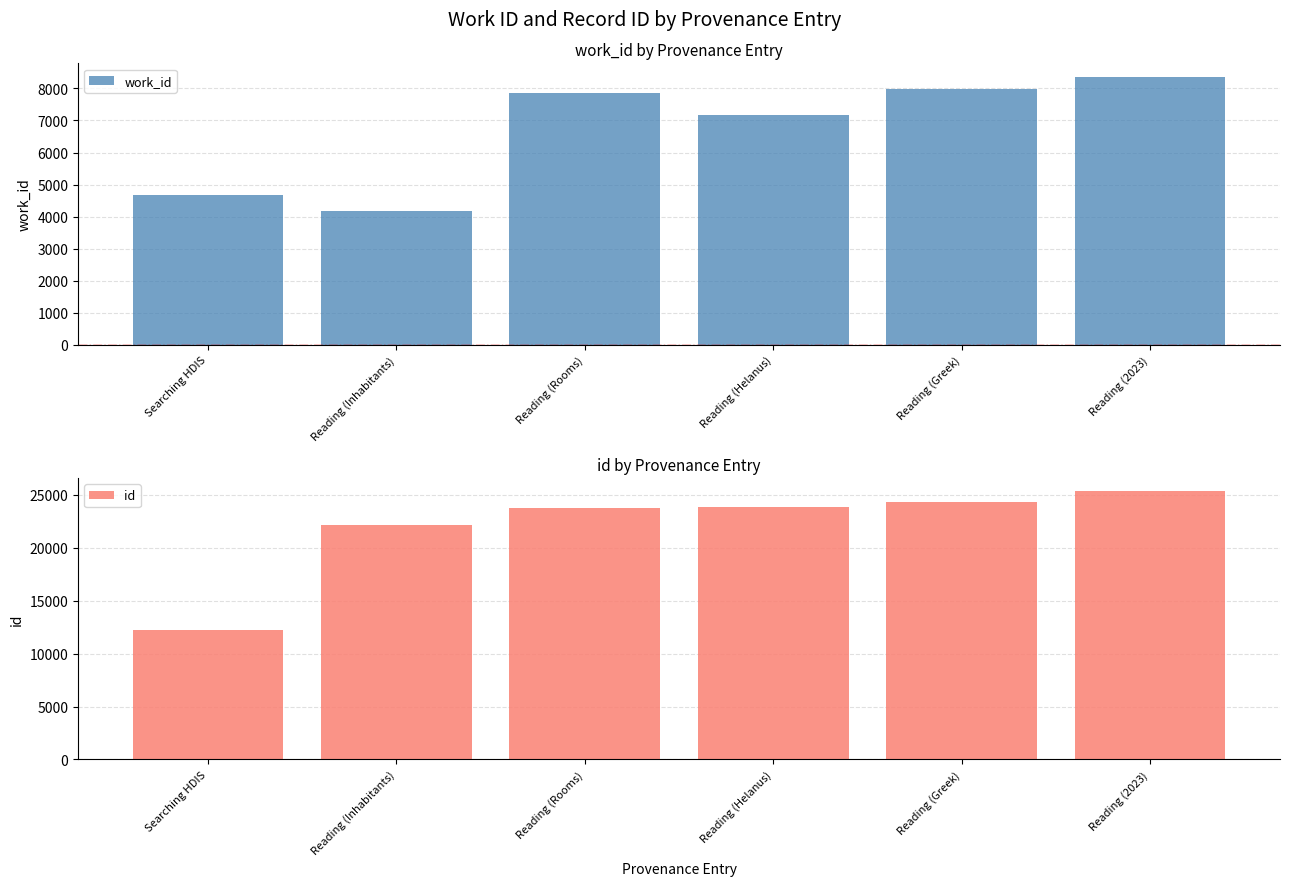

What is the difference between the maximum and minimum values in the id series?

13050